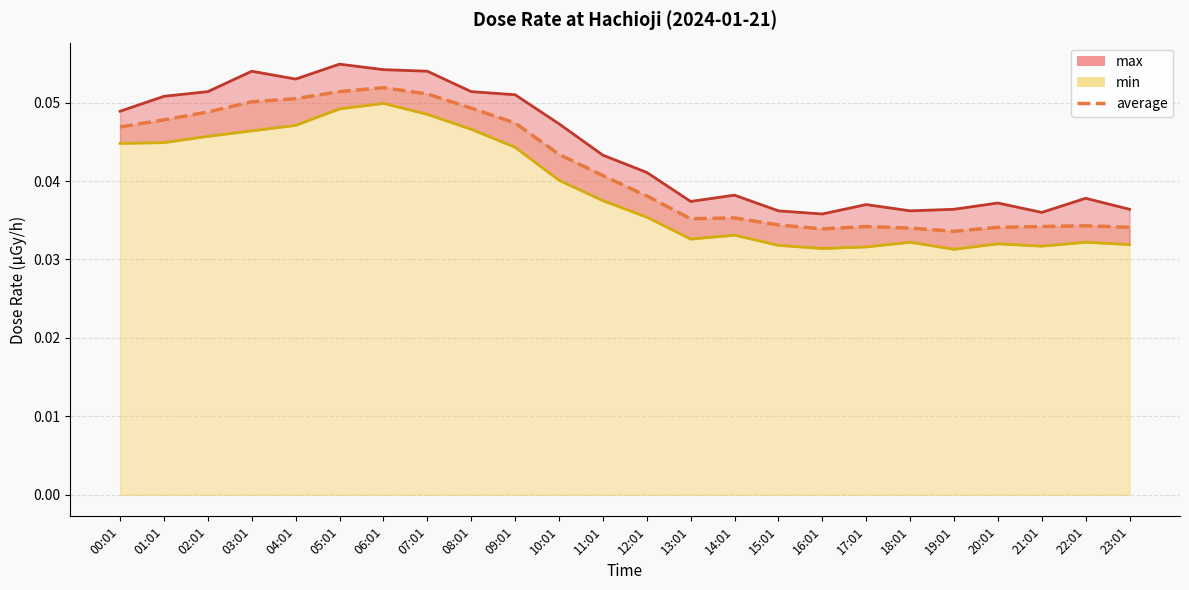

Does the chart have visible grid lines?

Yes